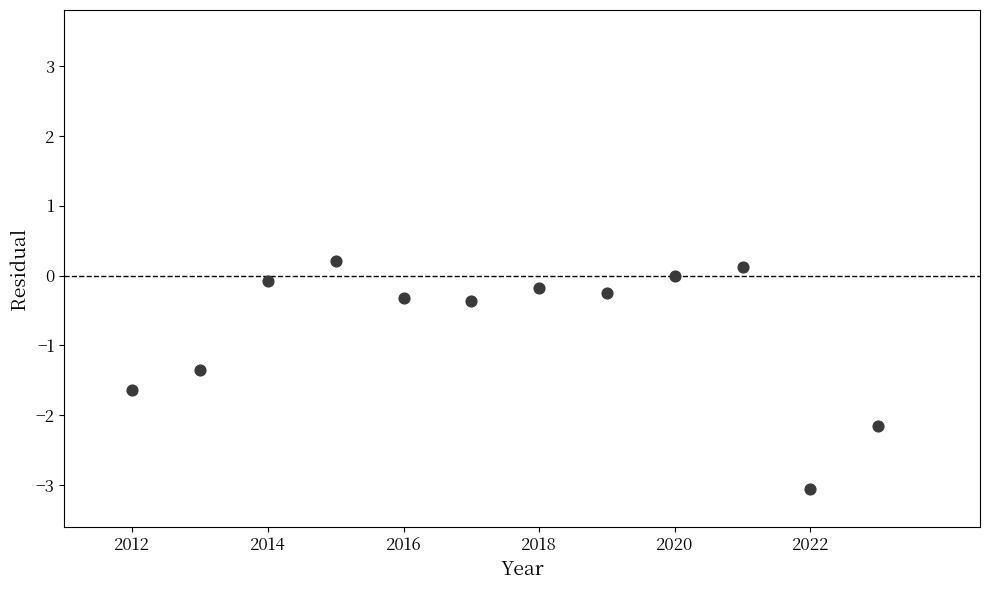

What Y value in the scatter plot is closest to -1?

-1.3